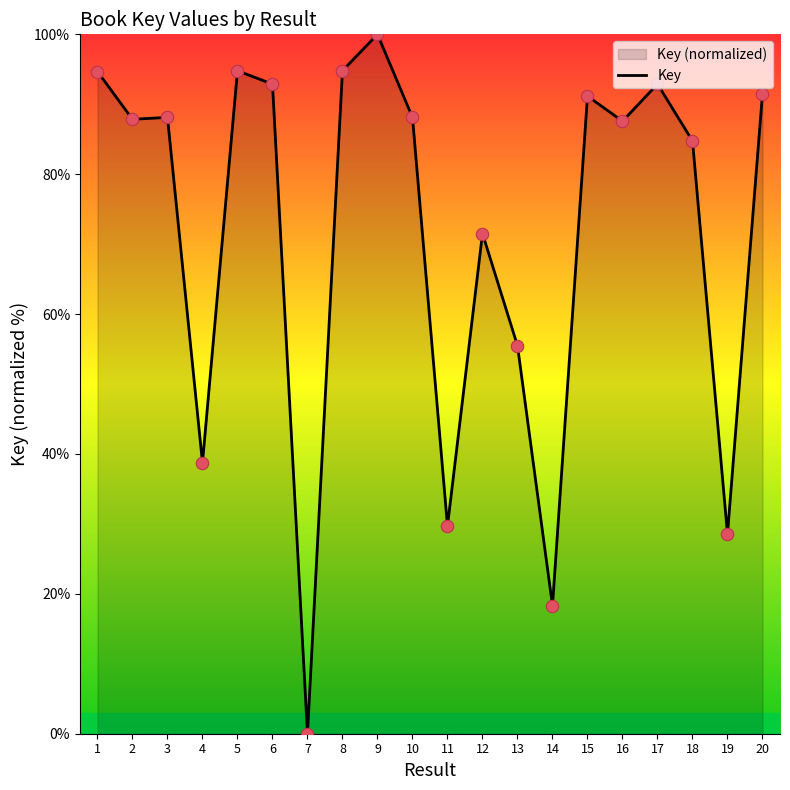

What is the ratio of the value at 3 to the value at 12?

1.2